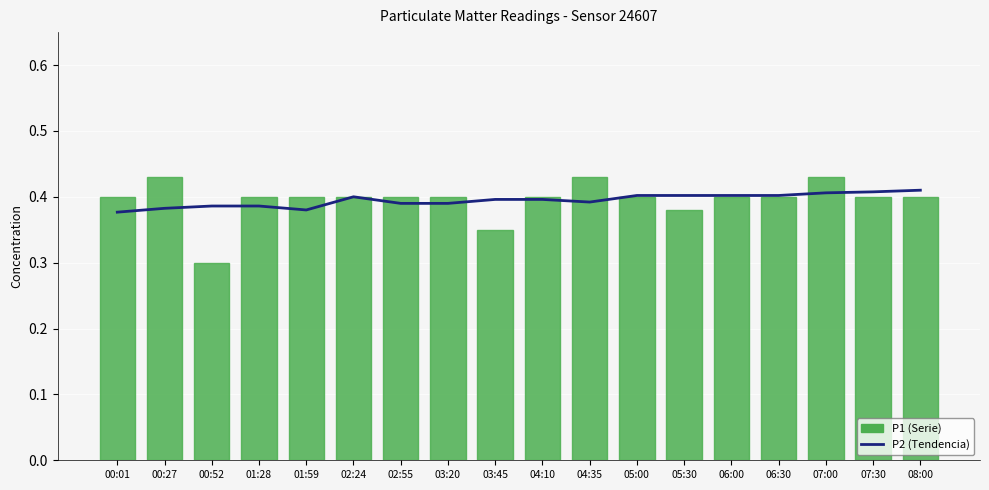

What is the label of the 12th bar from the left?

05:00